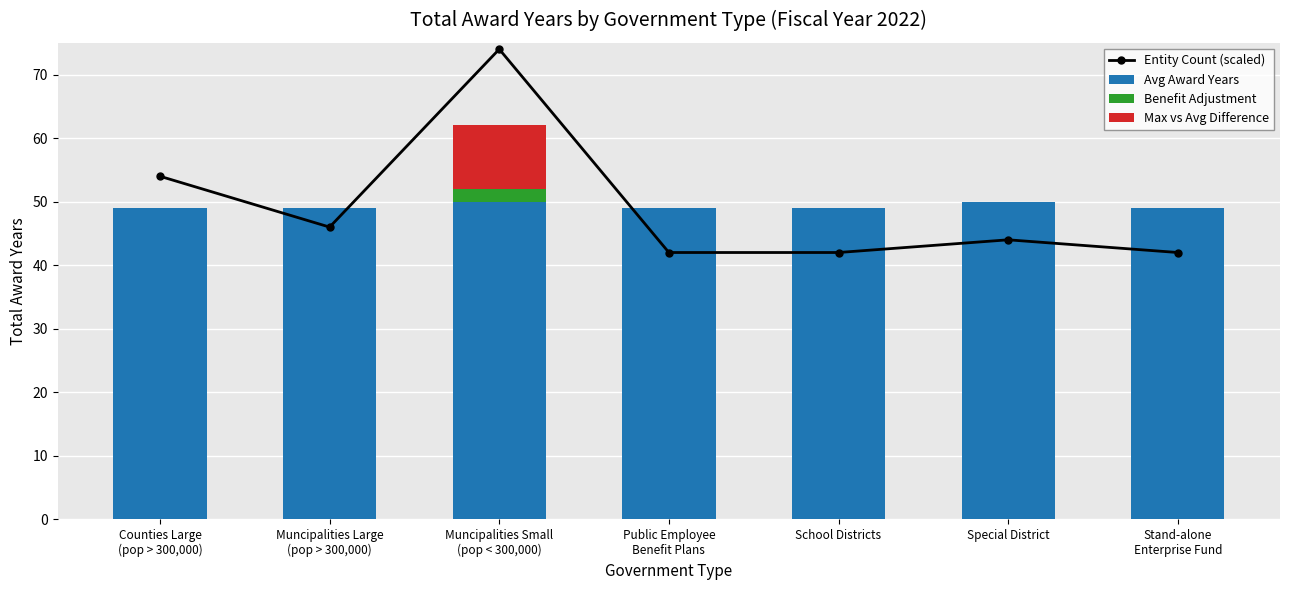

What is the average value of the Avg Award Years series?

49